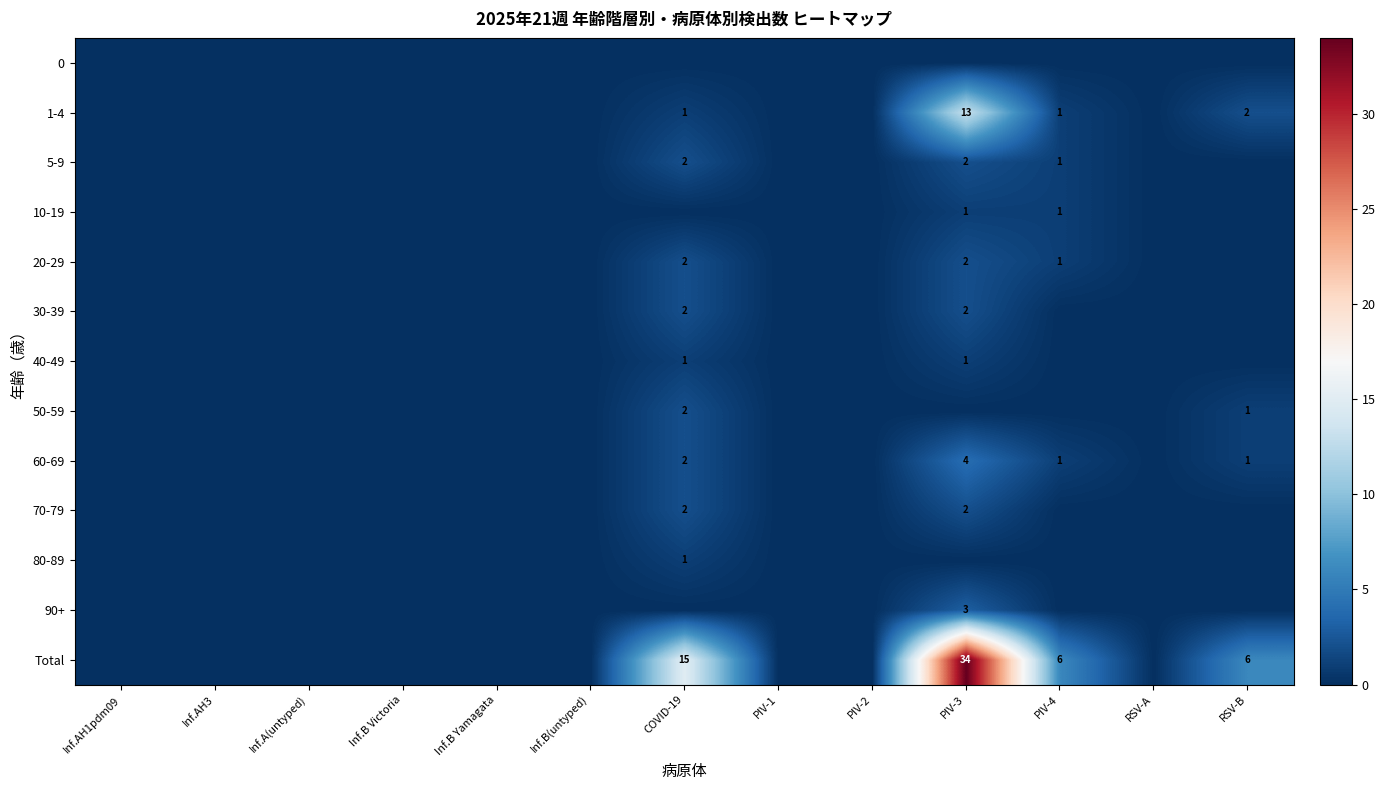

How many categories are shown in the chart?

13